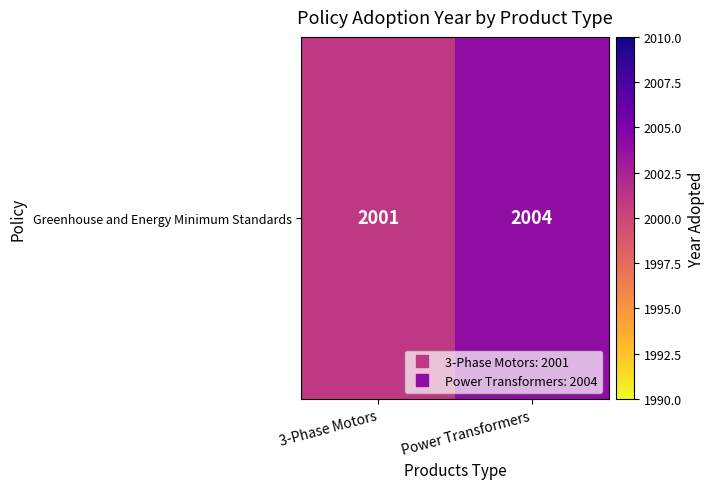

How many data points are less than 2004?

1